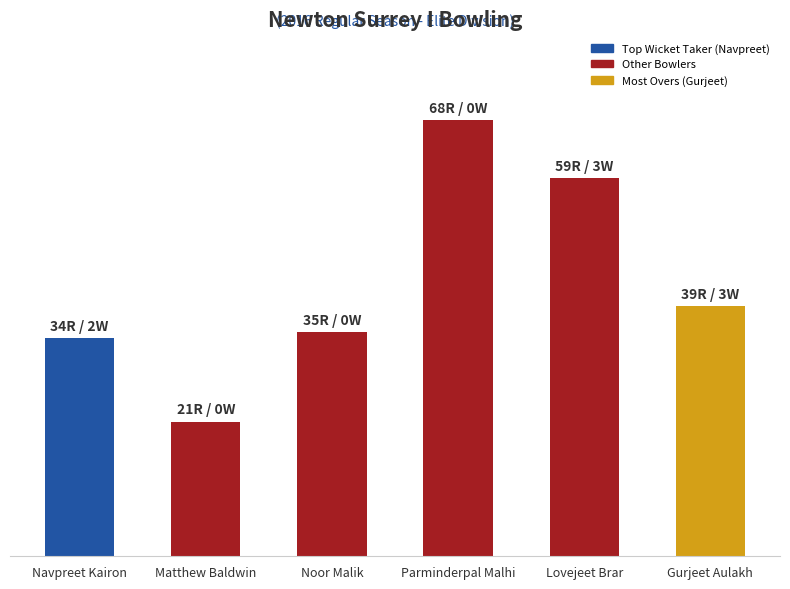

Reading right to left, transcribe all the data shown in this chart.

39	59	68	35	21	34